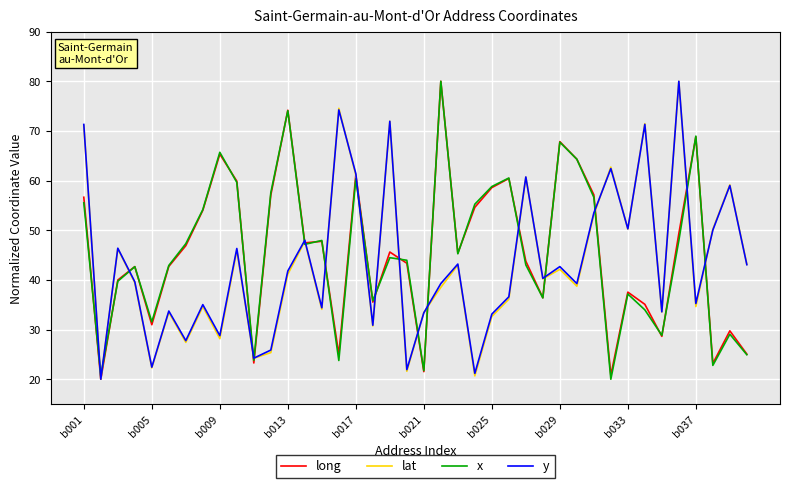

What is the highest value of the y series?

80.0